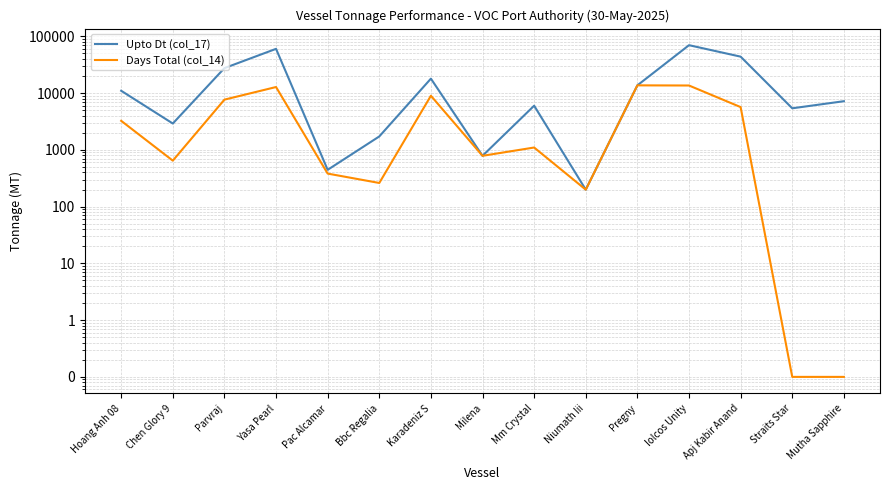

What is the difference between the maximum and minimum values in the Days Total (col_14) series?

13699.9